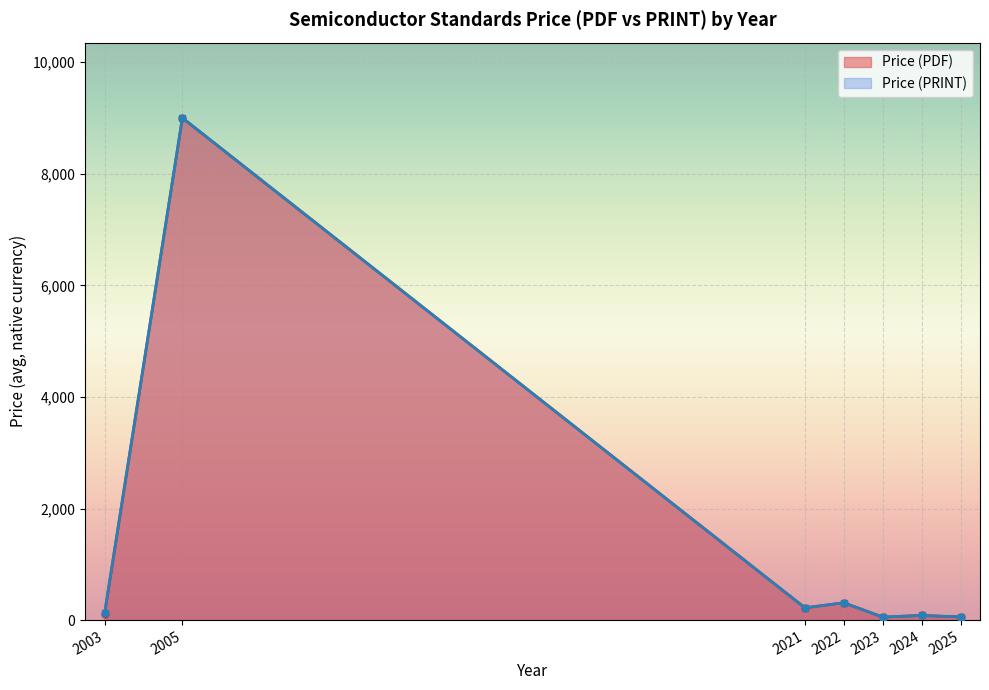

Which category has the highest value in the Price (PDF) series?

2005